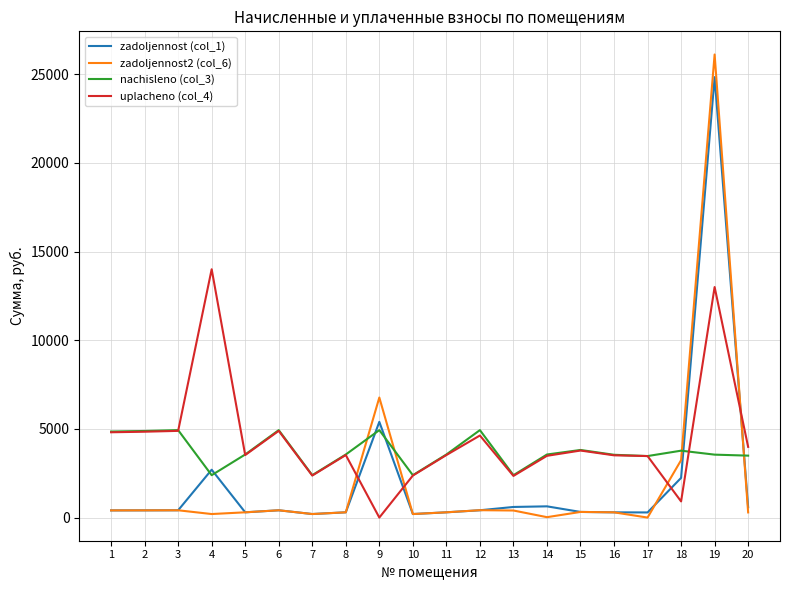

How many intersections are there between uplacheno (col_4) and zadoljennost (col_1)?

4